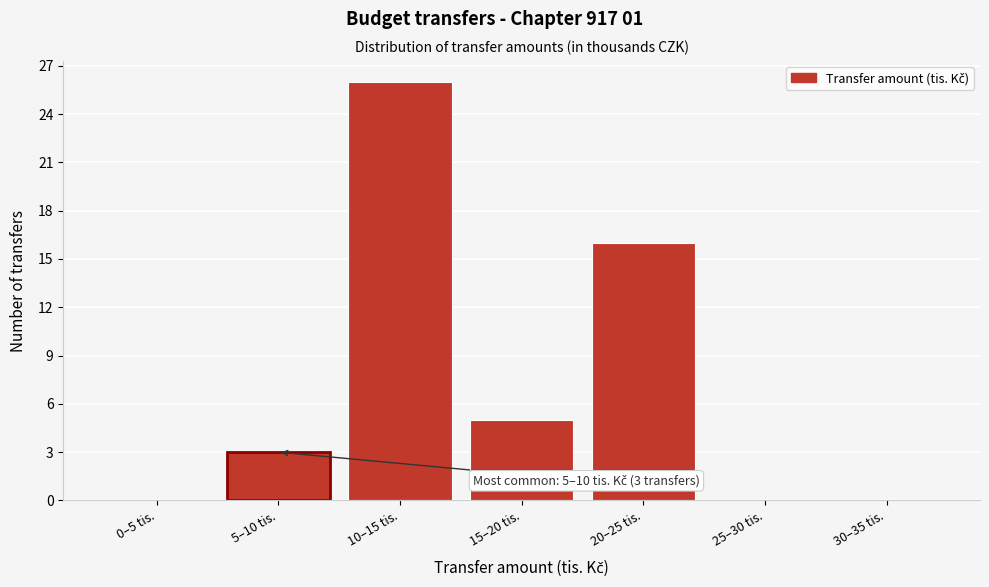

Reading left to right, what are all the values shown in this chart?

0–5 tis.=0	5–10 tis.=3	10–15 tis.=26	15–20 tis.=5	20–25 tis.=16	25–30 tis.=0	30–35 tis.=0